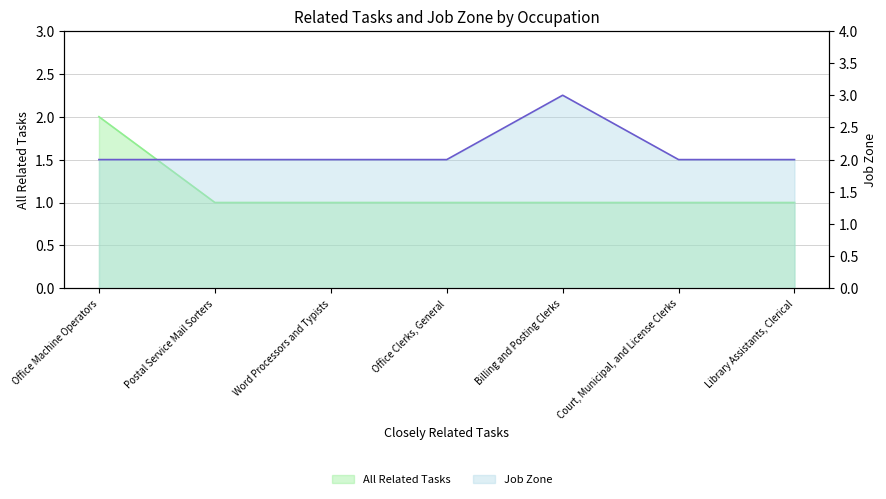

At which label is All Related Tasks closest to 1?

Postal Service Mail Sorters